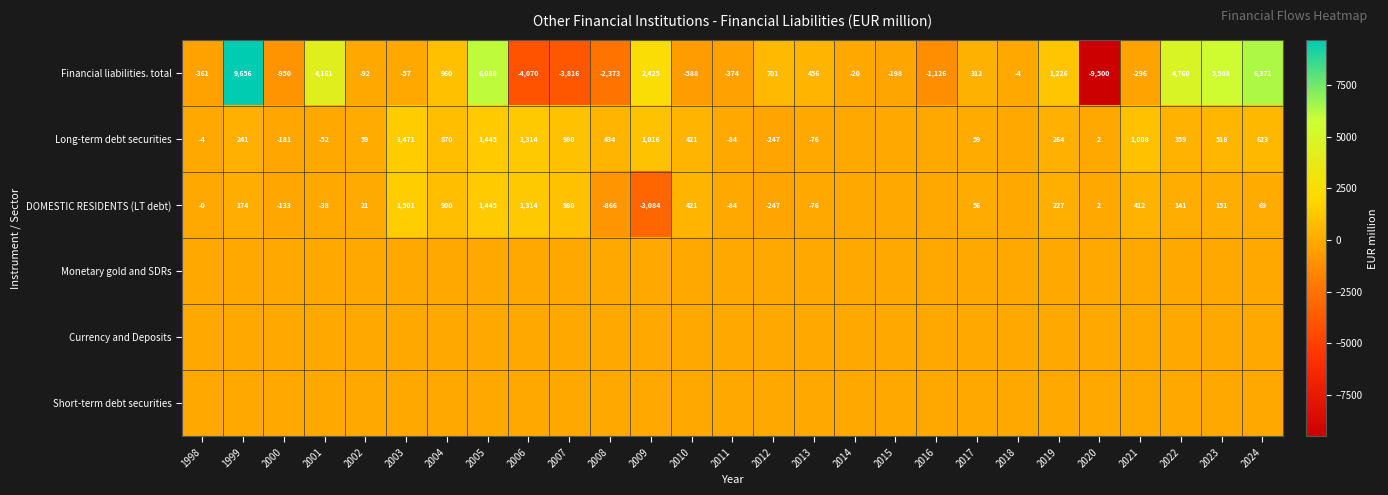

Which category has the highest value across all series?

1999